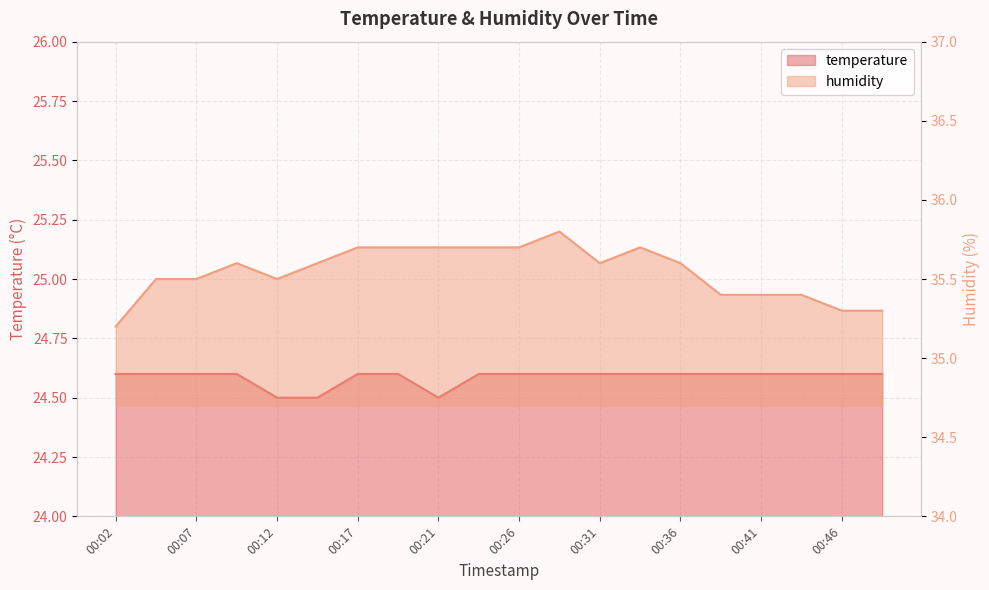

How many interior local valleys does the temperature series have?

1